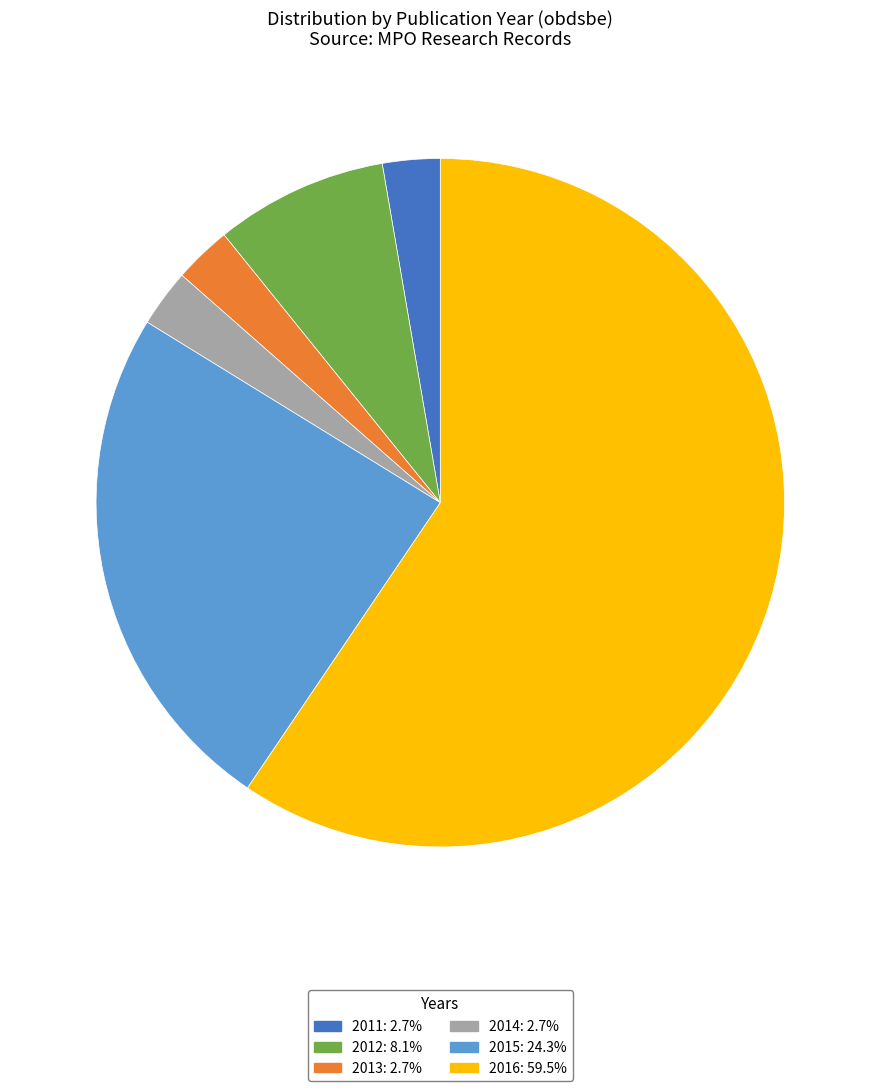

Is there any slice that represents more than half of the pie?

Yes